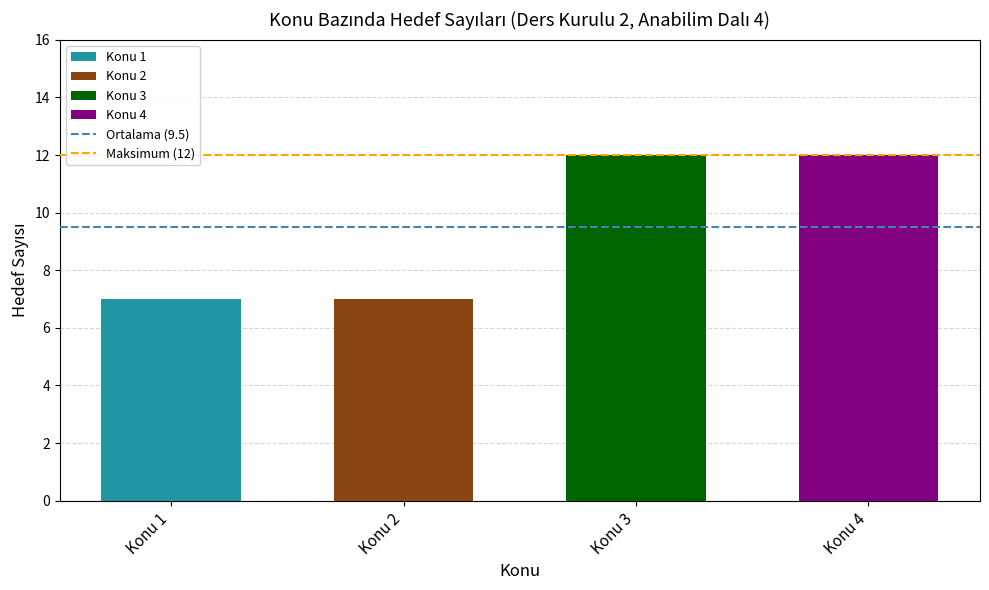

Approximately how many times larger is the value at Konu 4 compared to Konu 3?

1.0